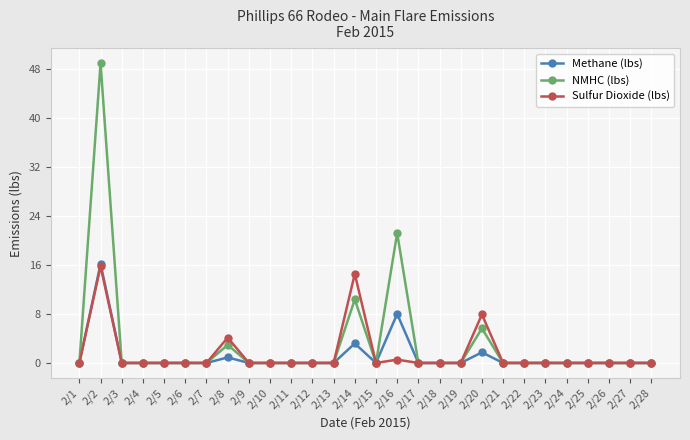

The value of Methane (lbs) at 2/18 is 0.0. True or false?

True